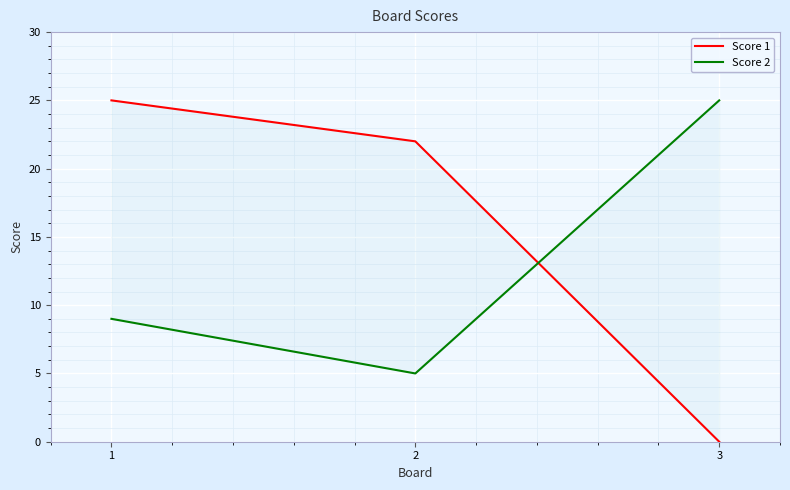

List the series in order of their peak value, lowest first.

Score 1, Score 2